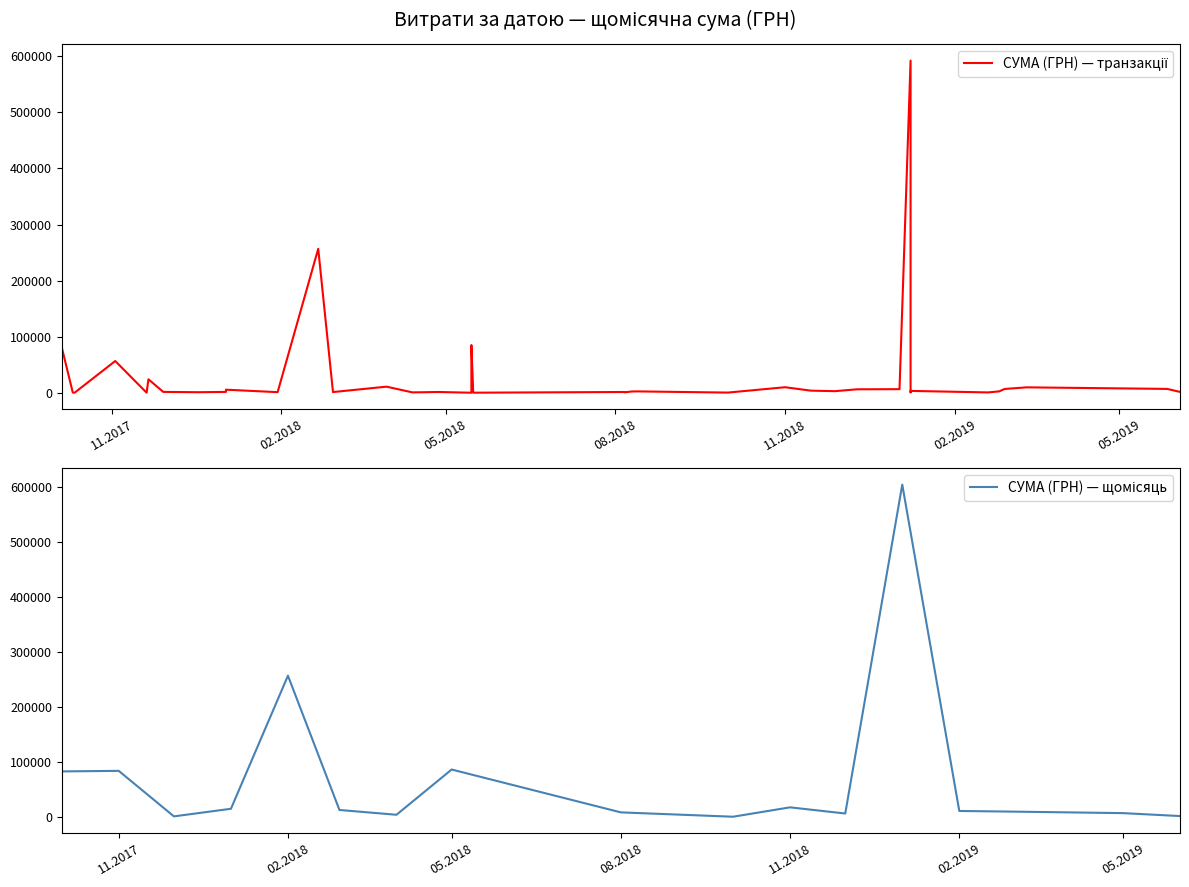

What is the approximate value at 16.05.2018?

578.0